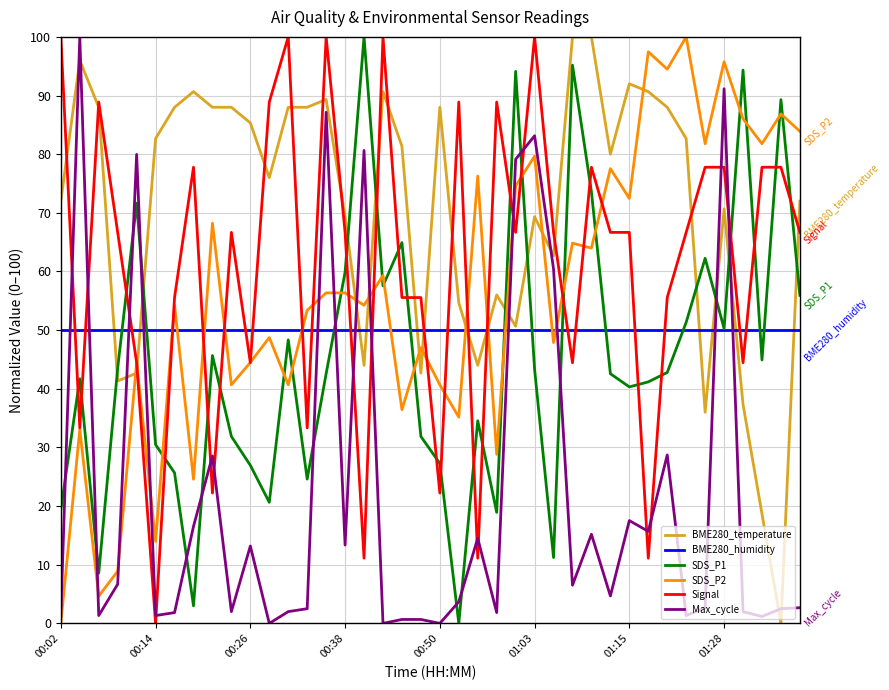

Which series ends up on top after the final intersection of SDS_P1 and SDS_P2?

SDS_P2